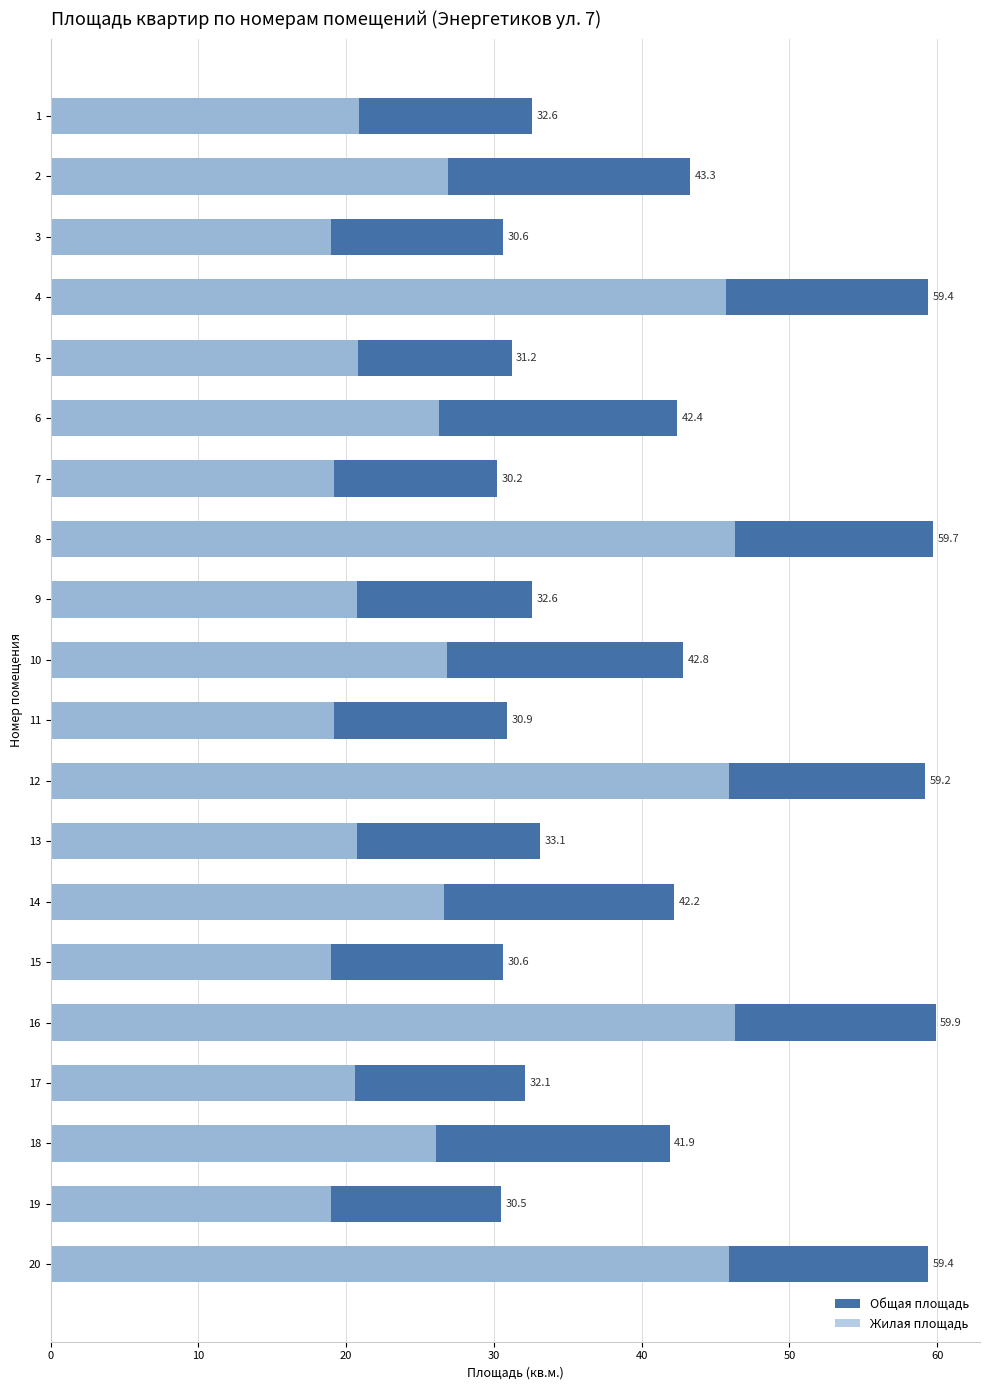

Which series has the largest range (max minus min)?

Общая площадь